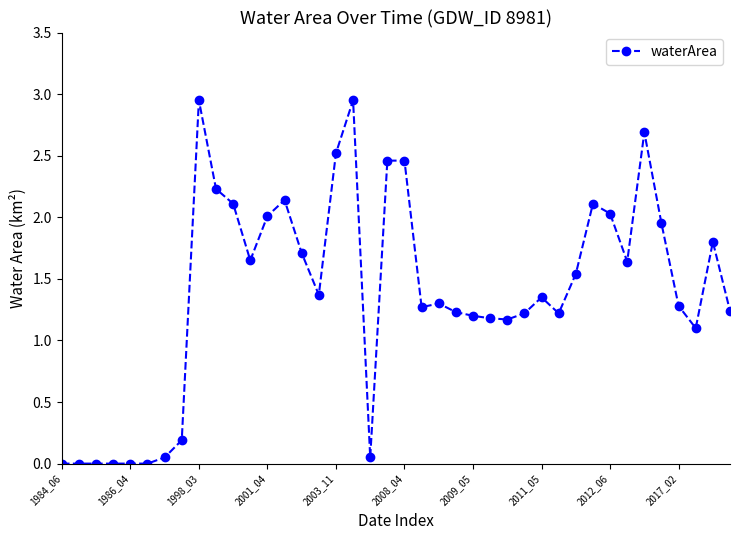

What is the value of the 22nd point from the left?

1.3